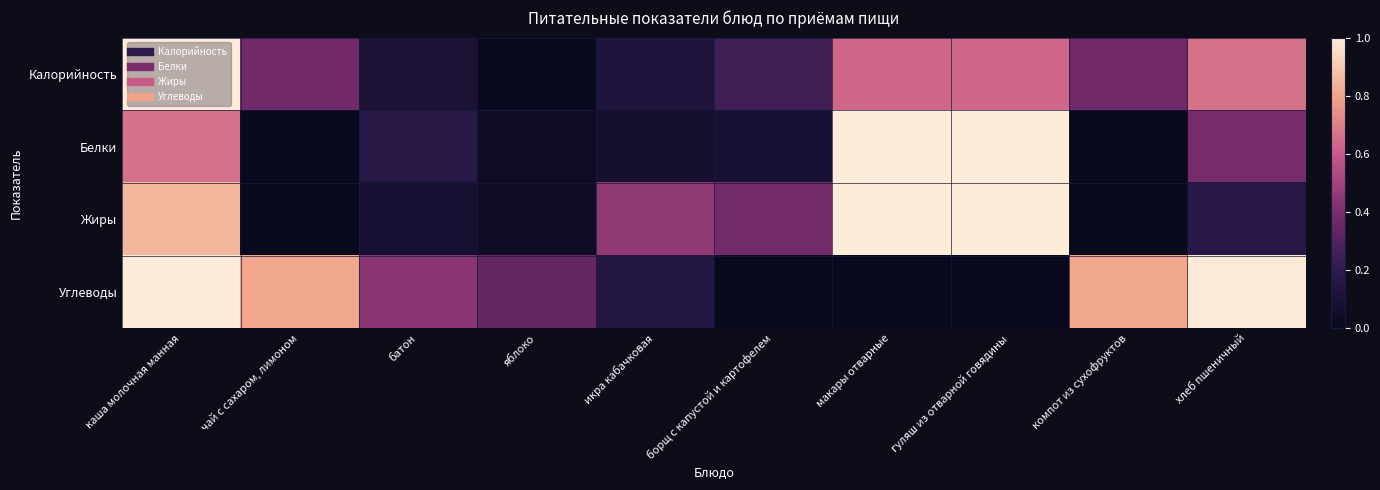

Which series has the largest total across all categories?

Углеводы